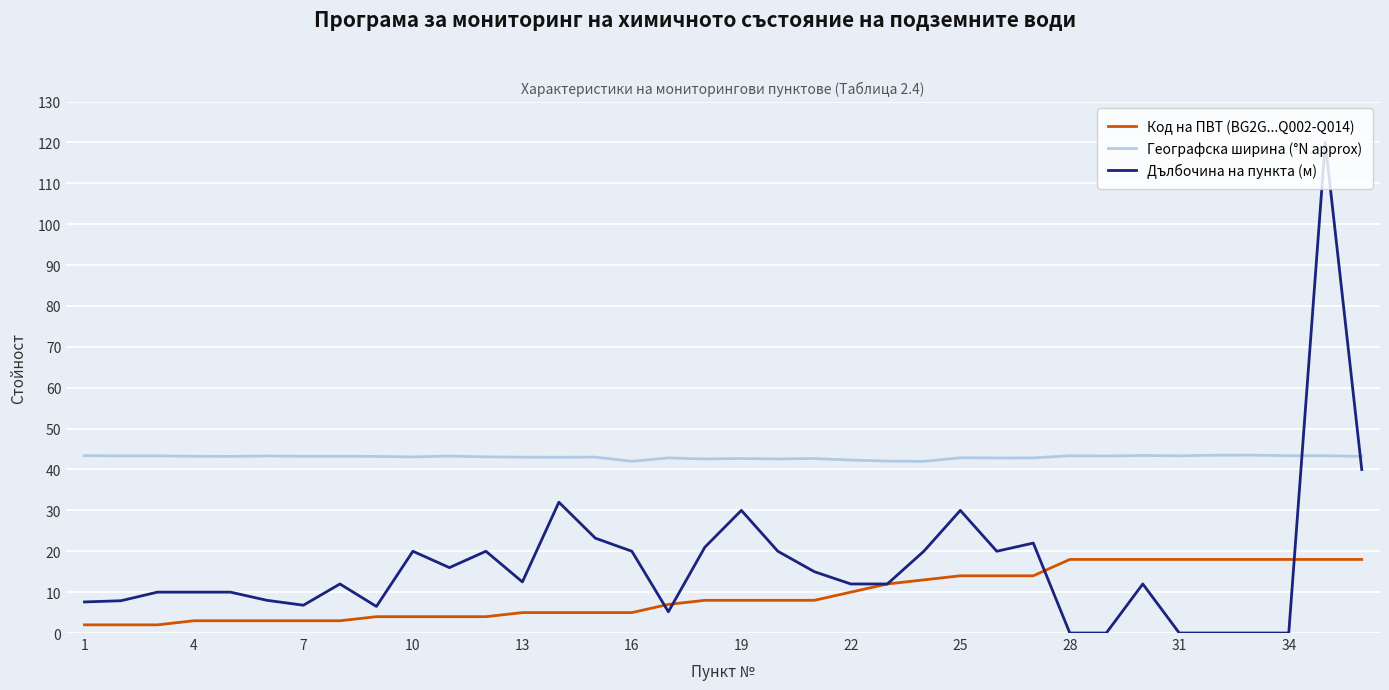

True or false: Географска ширина (°N approx) and Дълбочина на пункта (м) intersect in this chart.

True